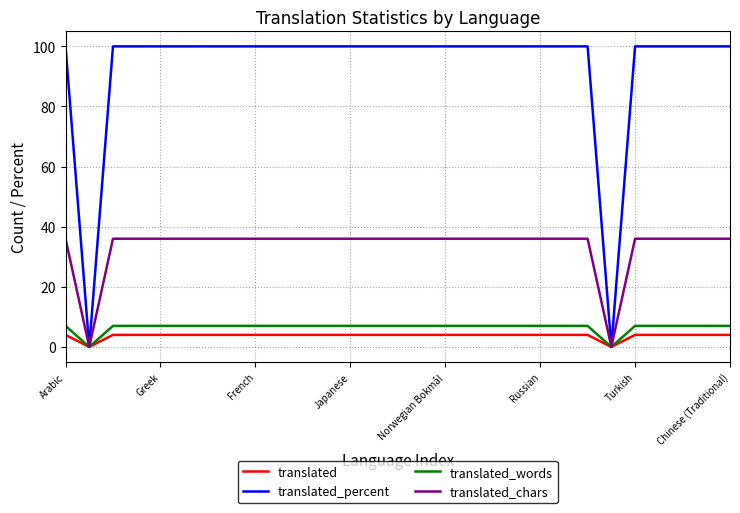

What is the greatest value displayed?

100